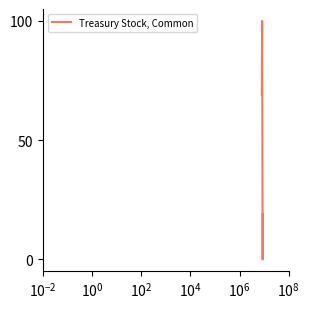

Count the number of categories in the chart.

4